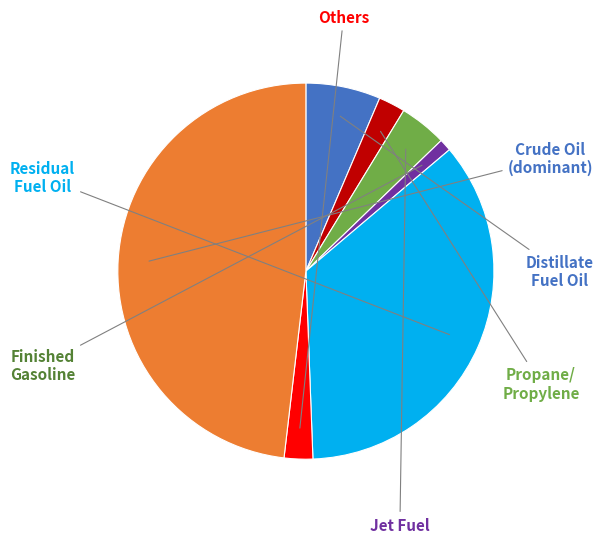

Is there any slice that represents more than half of the pie?

No